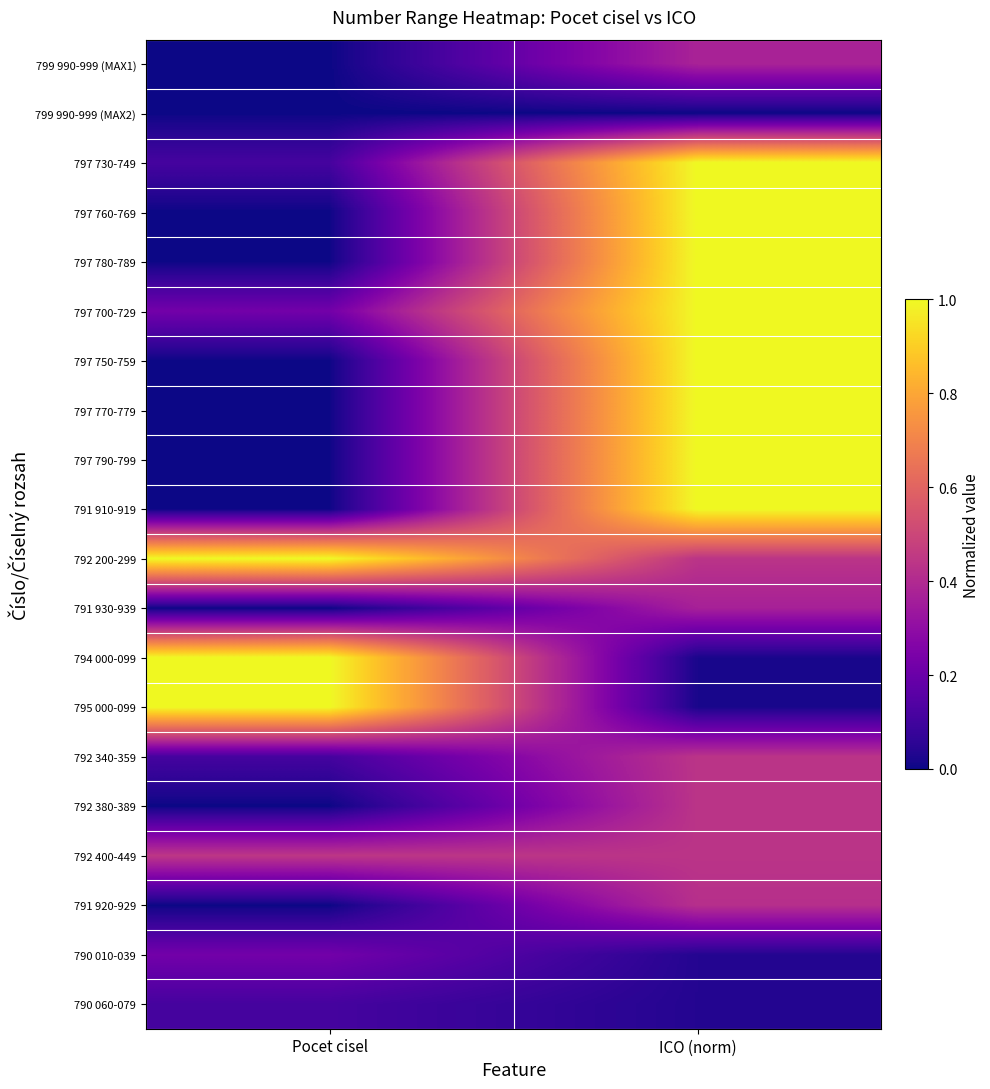

What is the spread (max minus min) of values at Pocet cisel?

1.0